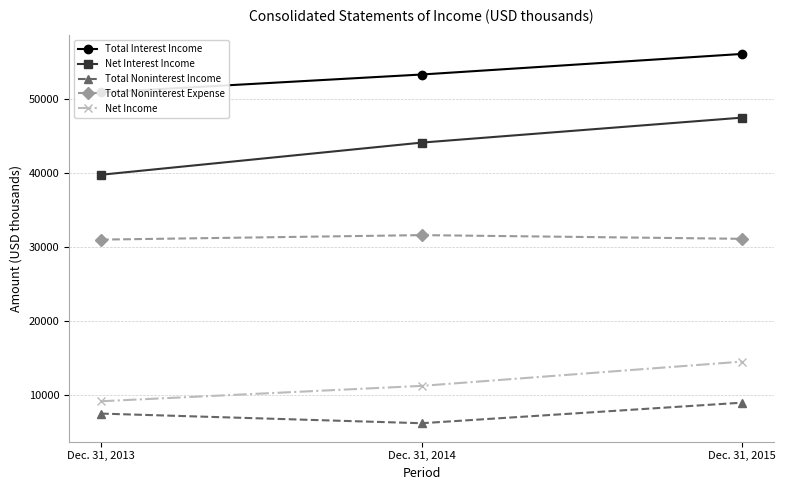

What is the difference between the maximum and minimum values in the Total Noninterest Expense series?

607